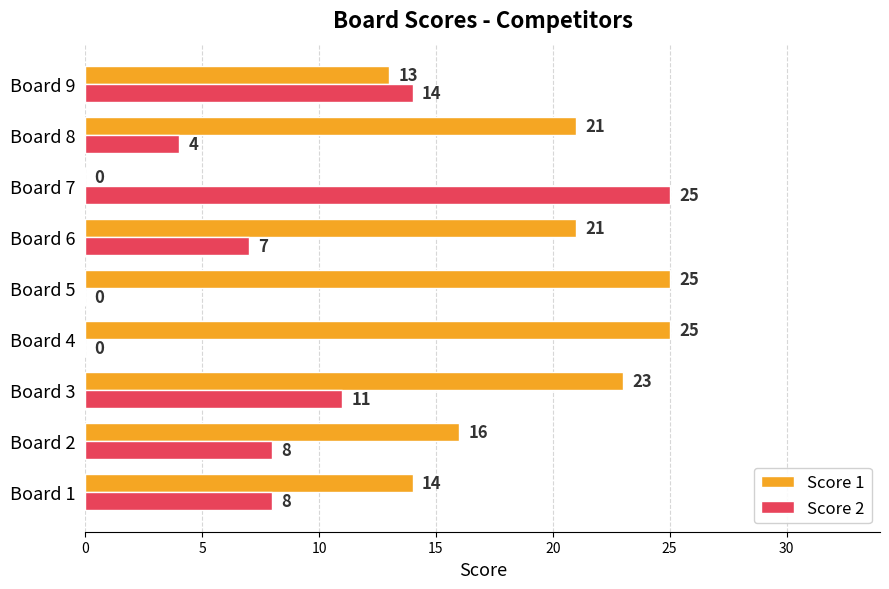

Is the value of Score 2 at Board 9 greater than the value of Score 1 at Board 2?

No